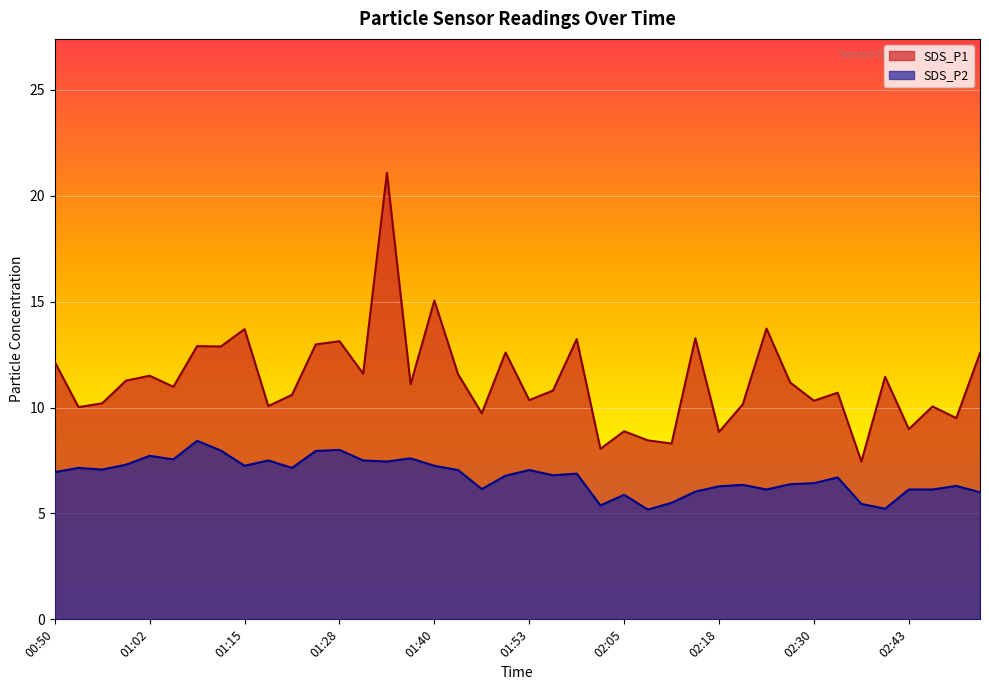

True or false: SDS_P1 and SDS_P2 cross at least once.

False